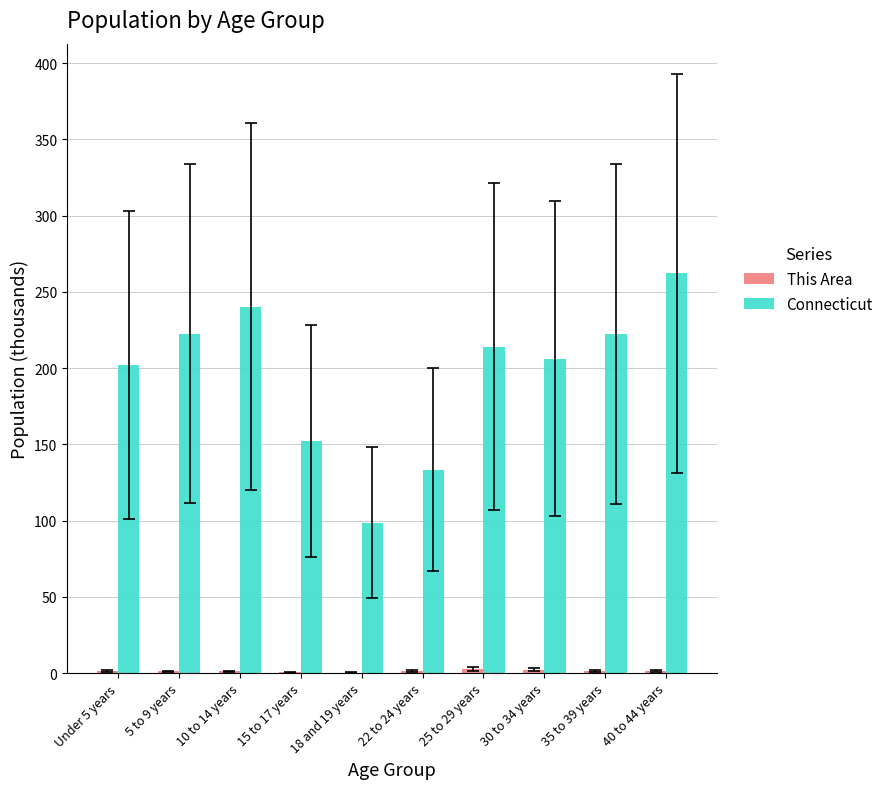

At which label does Connecticut reach its peak?

40 to 44 years